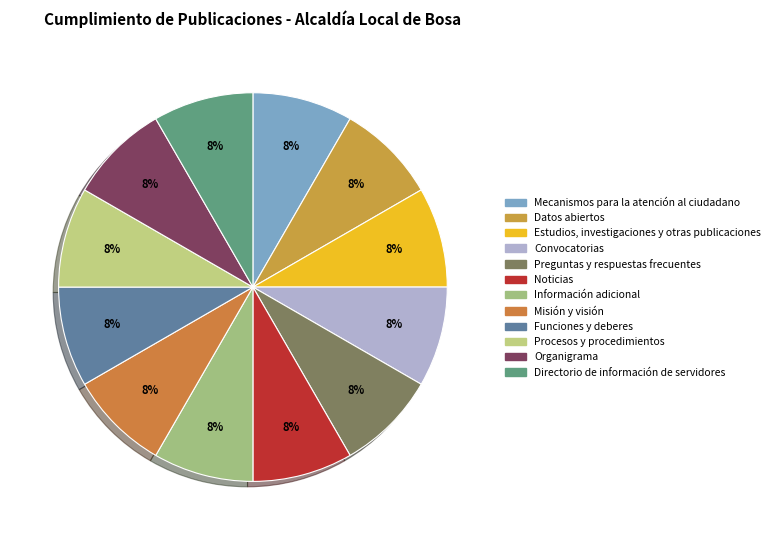

Does any single category account for the majority?

No